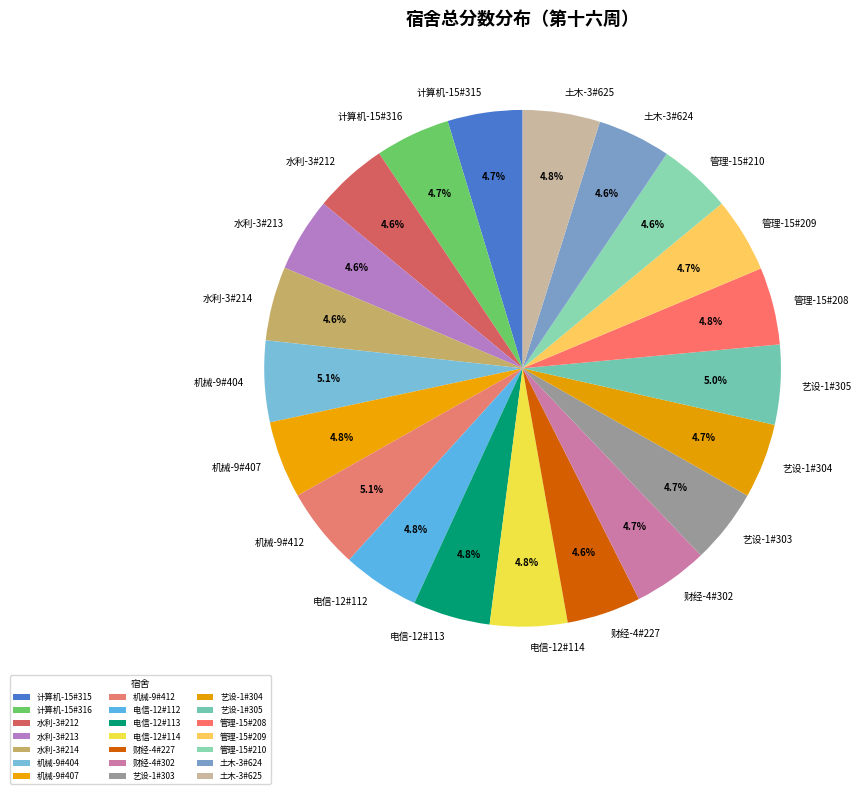

Between 土木-3#624 and 机械-9#404, which is larger?

机械-9#404